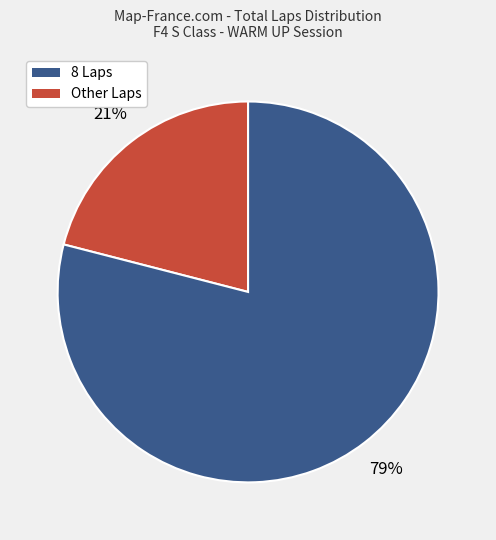

To the nearest percent, what is the average slice percentage?

50%